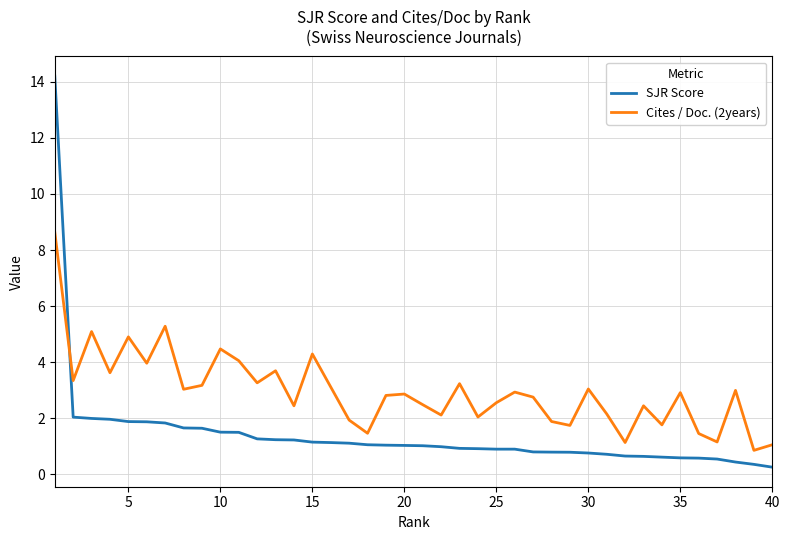

After their last crossing, which series has the higher values: SJR Score or Cites / Doc. (2years)?

Cites / Doc. (2years)